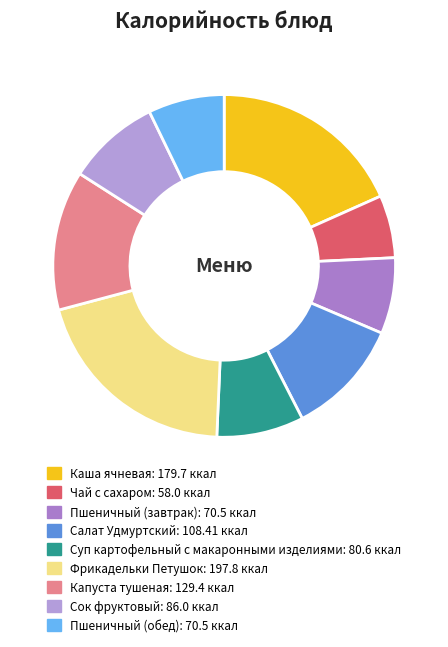

Is it true that Пшеничный (обед) is 13% of the pie?

False